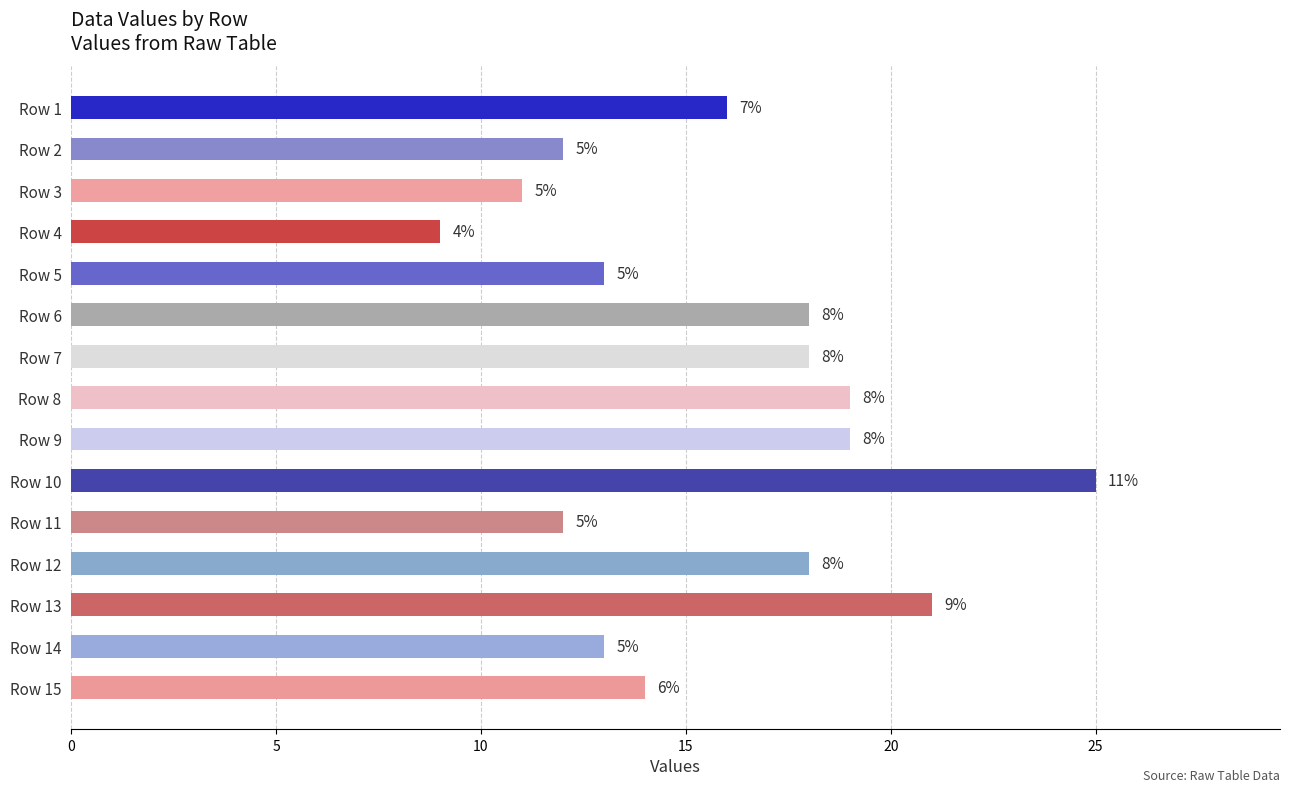

Are the bars grouped side by side (vs. stacked)?

No